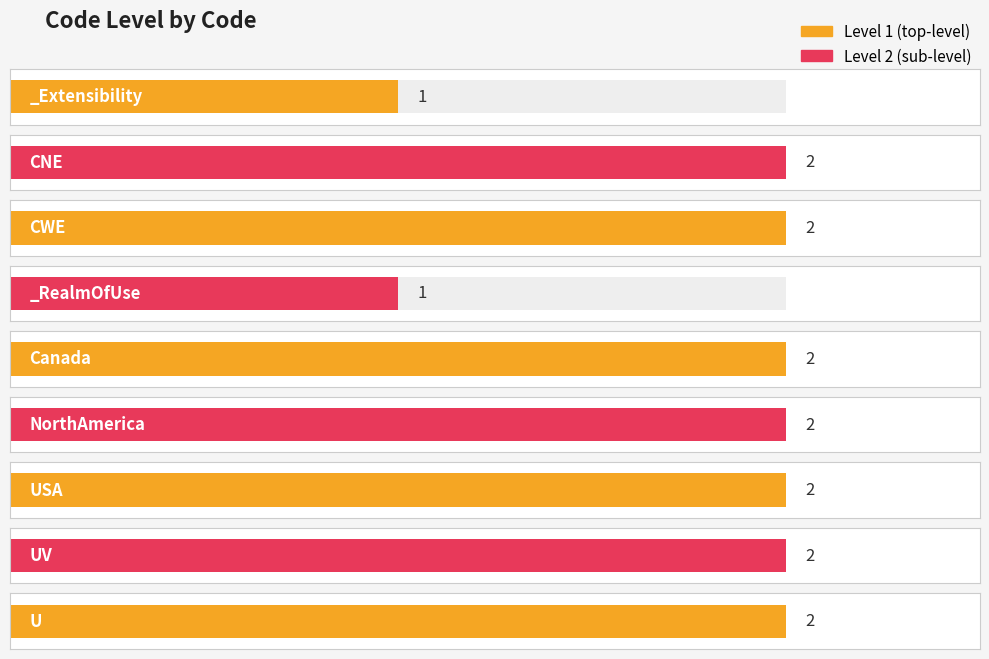

What is the label of the 8th bar from the right?

CNE